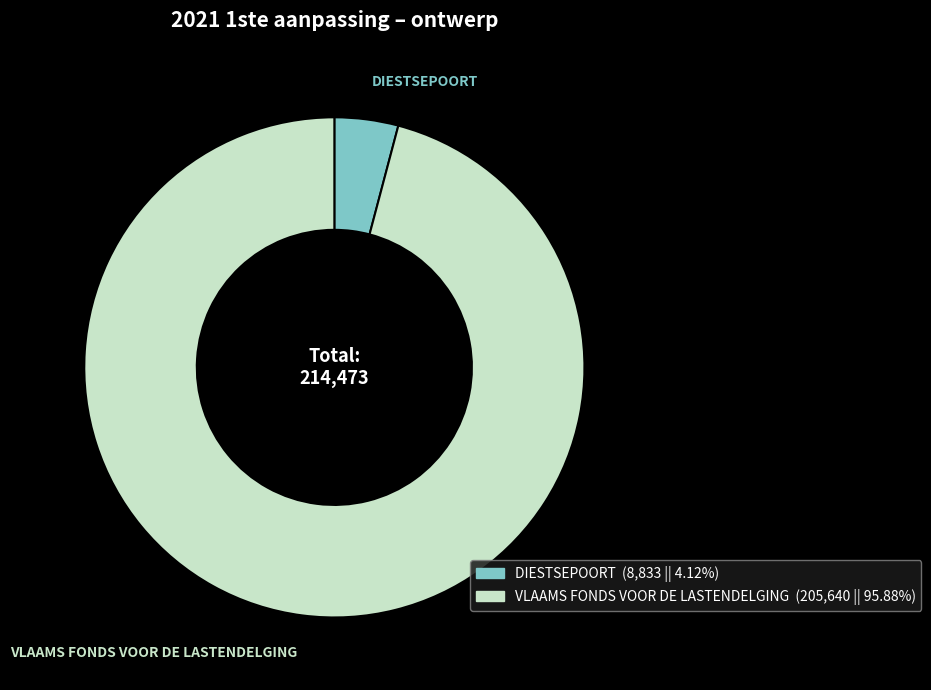

Which slice represents more than half of the pie?

VLAAMS FONDS VOOR DE LASTENDELGING